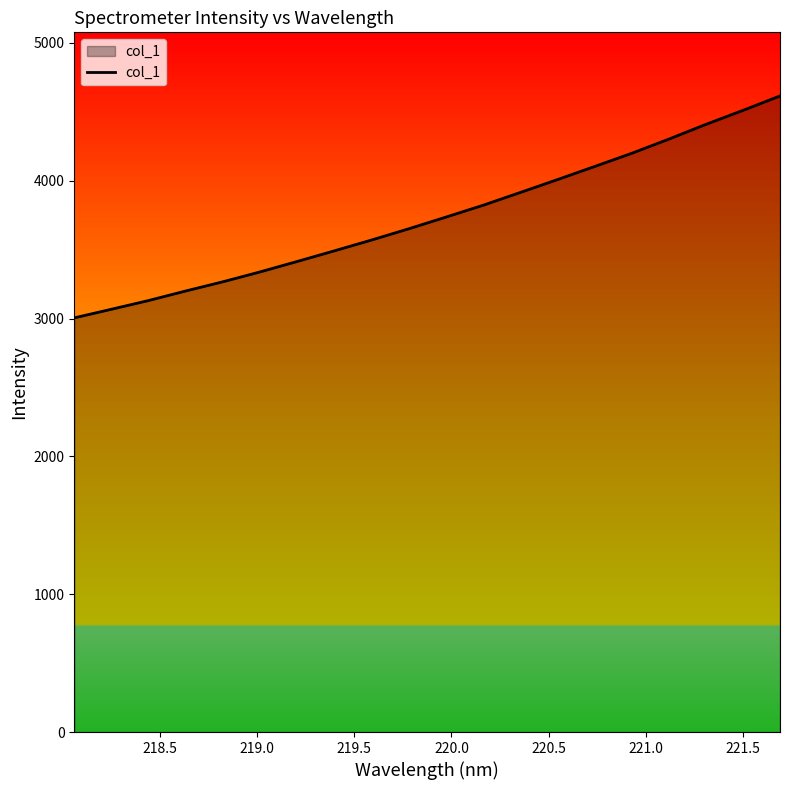

What is the greatest value displayed?

4615.7